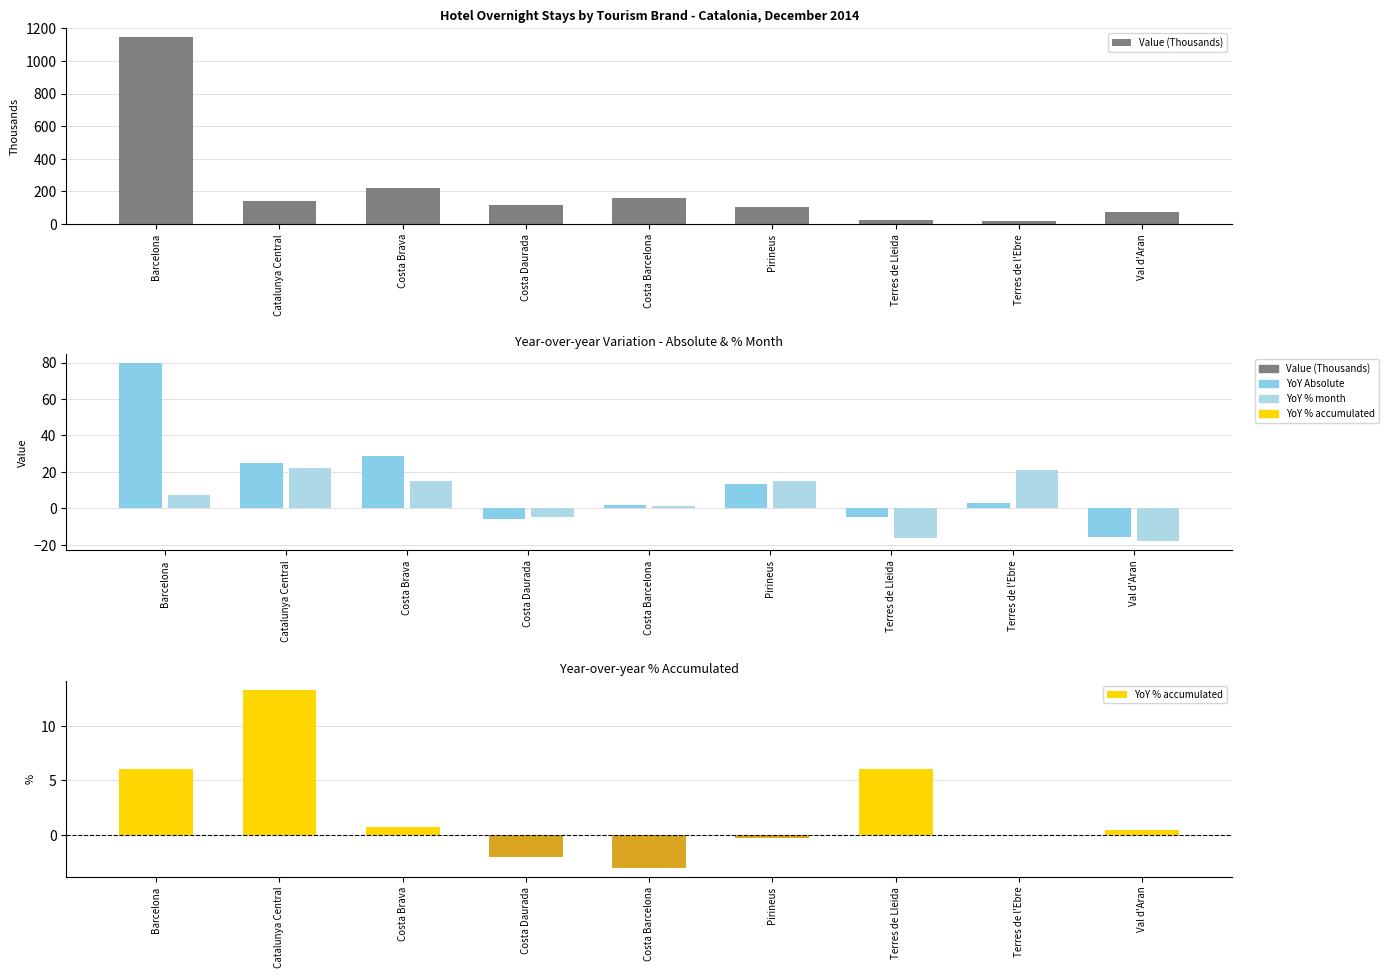

True or false: YoY % month has a value of -18.1 at Val d'Aran.

True